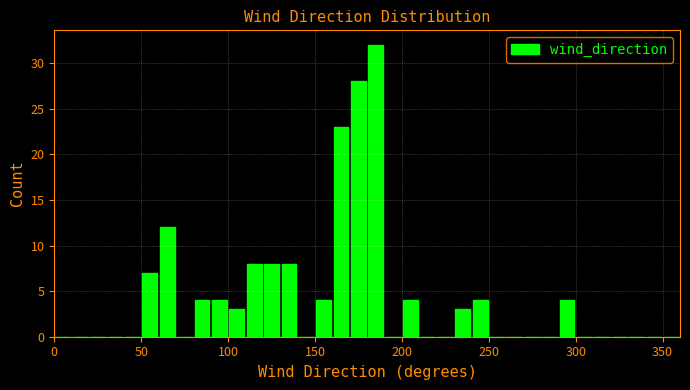

Around what value on the x-axis is the tallest bar? Give the approximate position of its centre, as read against the axis.

185